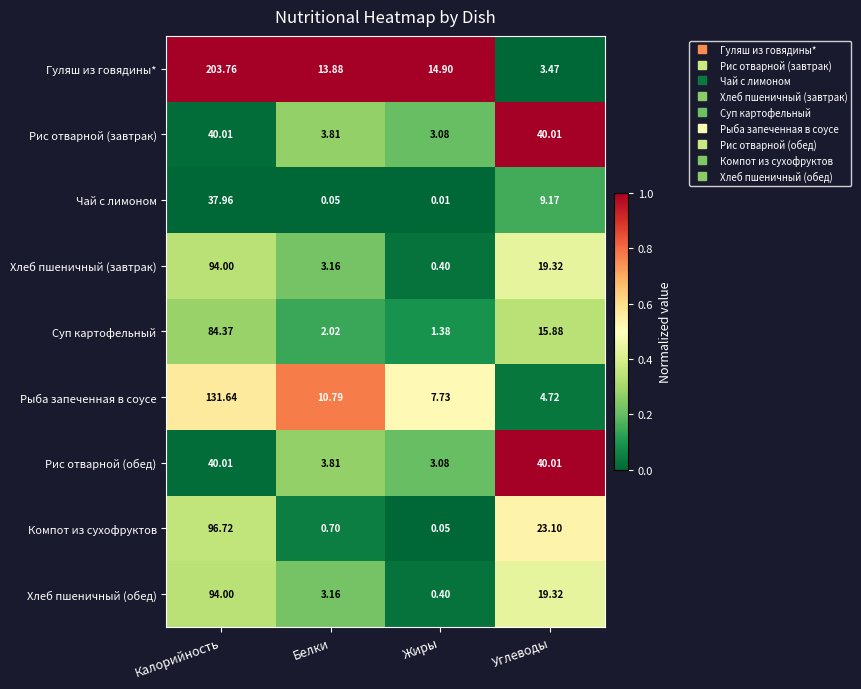

List the labels in order of Рыба запеченная в соусе value, smallest first.

Углеводы, Жиры, Белки, Калорийность